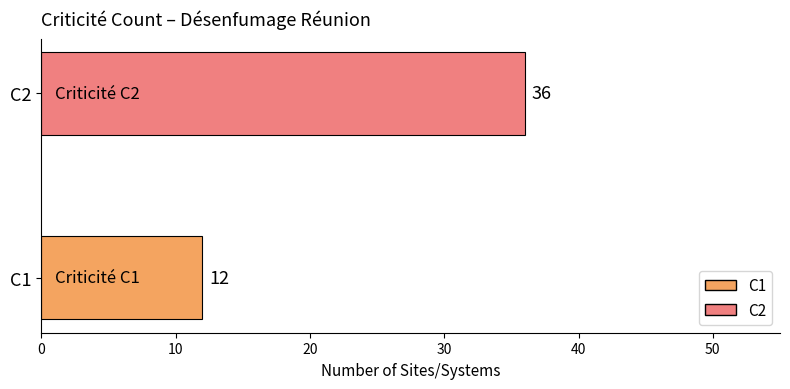

Reading bottom to top, transcribe all the data shown in this chart.

12	36